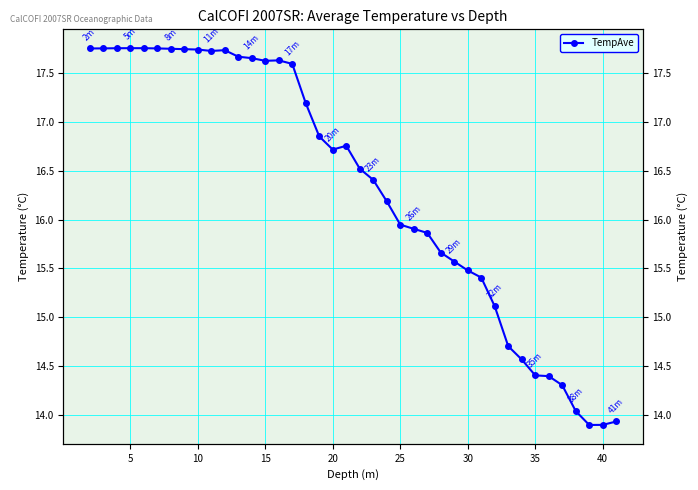

What is the average value?

16.3